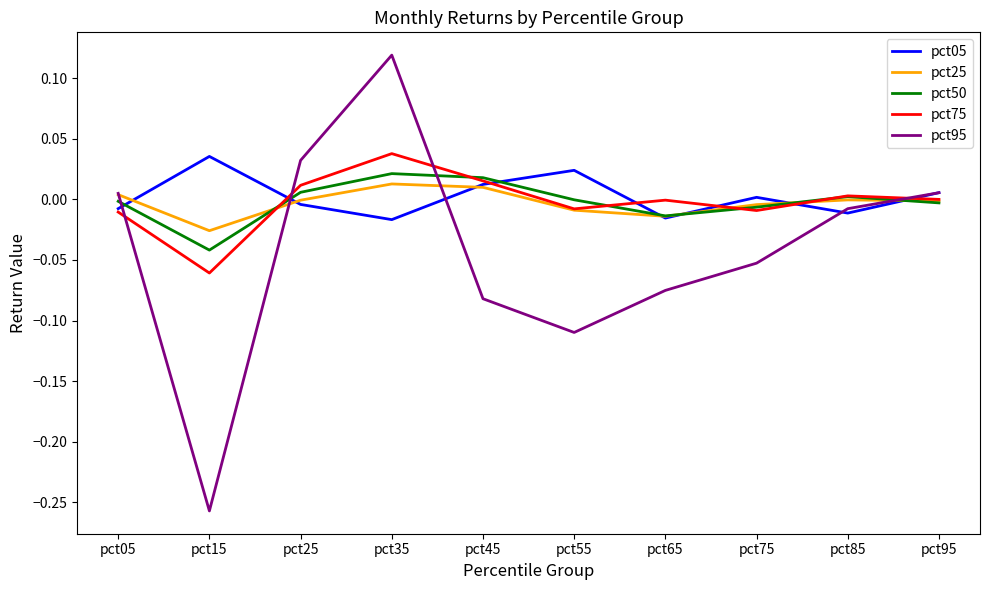

Which series ends up on top after the final intersection of pct95 and pct25?

pct95